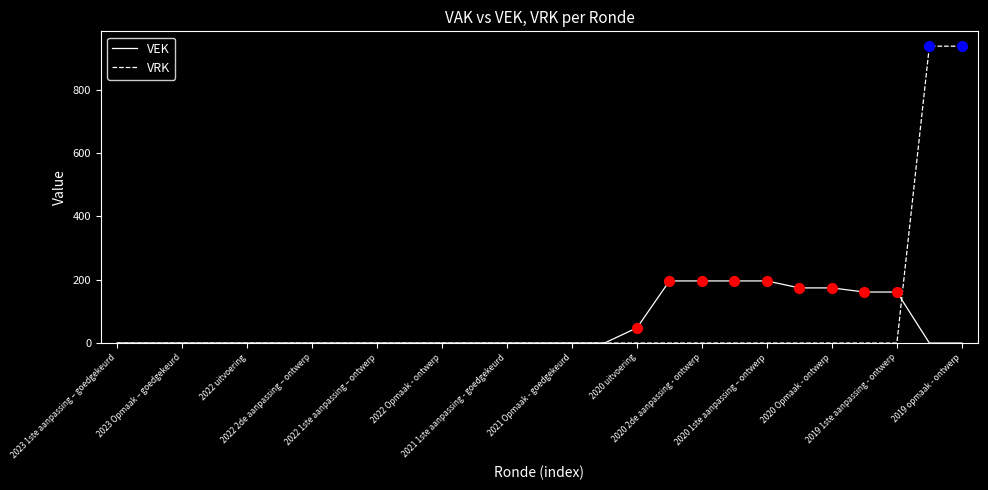

List the series in order of their peak value, highest first.

VRK, VEK